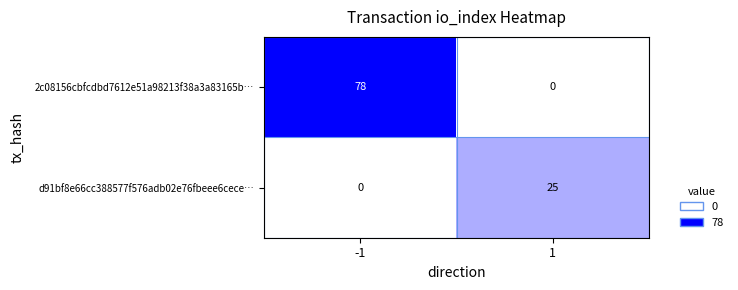

The value of 2c08156cbfcdbd7612e51a98213f38a3a83165b… at 1 is 0. True or false?

True